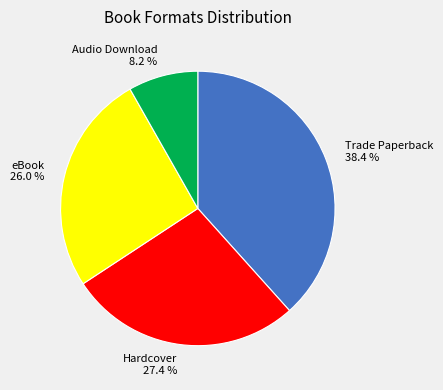

What percentage is the eBook slice, to the nearest percent?

26%